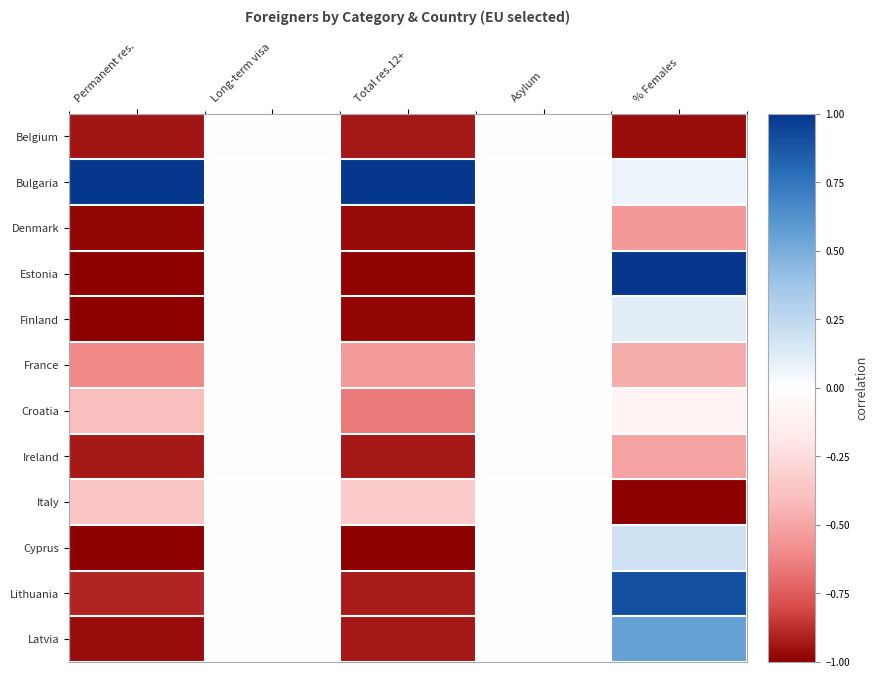

What is the total value across all series at % Females?

-0.7